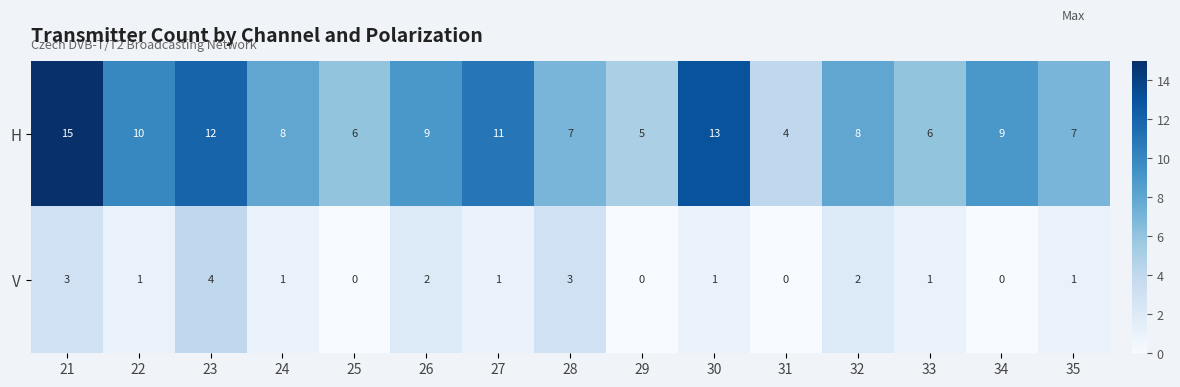

Rank the series by their maximum value, from highest to lowest.

H, V